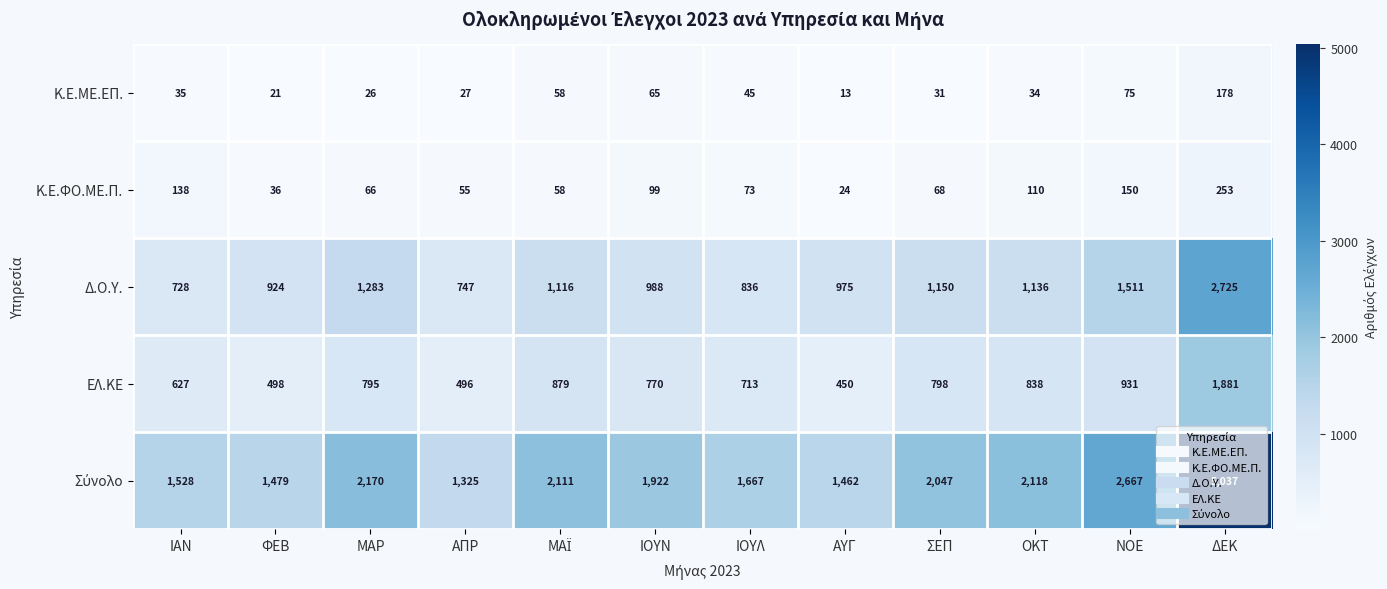

Count the number of categories in the chart.

12